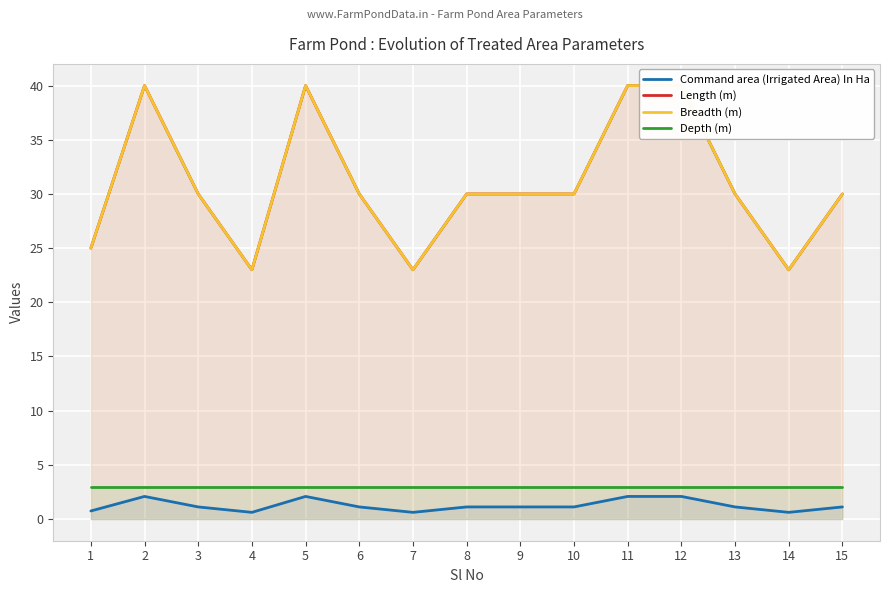

Between 6 and 11, which series saw the biggest shift?

Length (m)